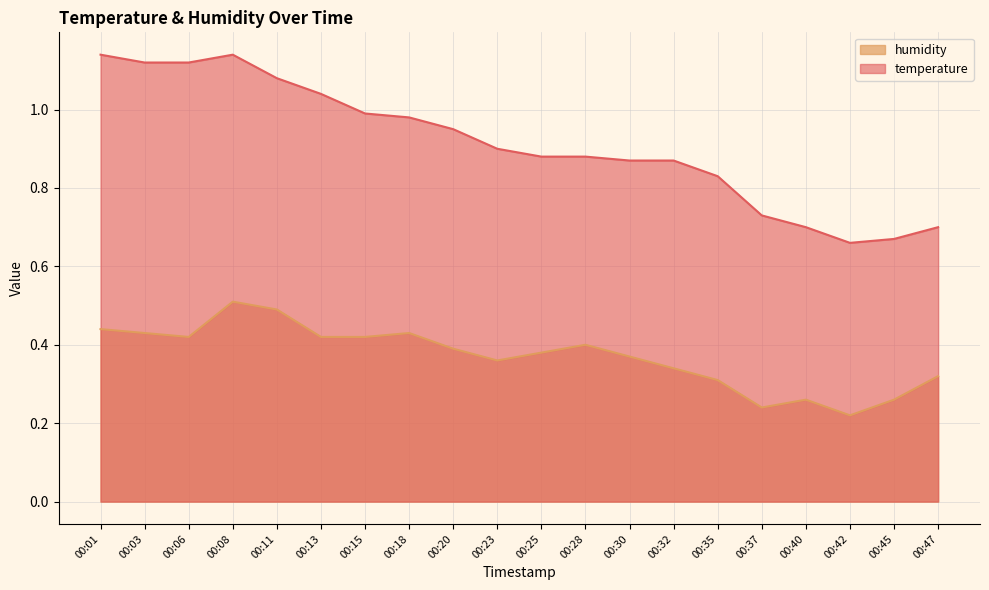

List the series in order of their peak value, highest first.

temperature, humidity